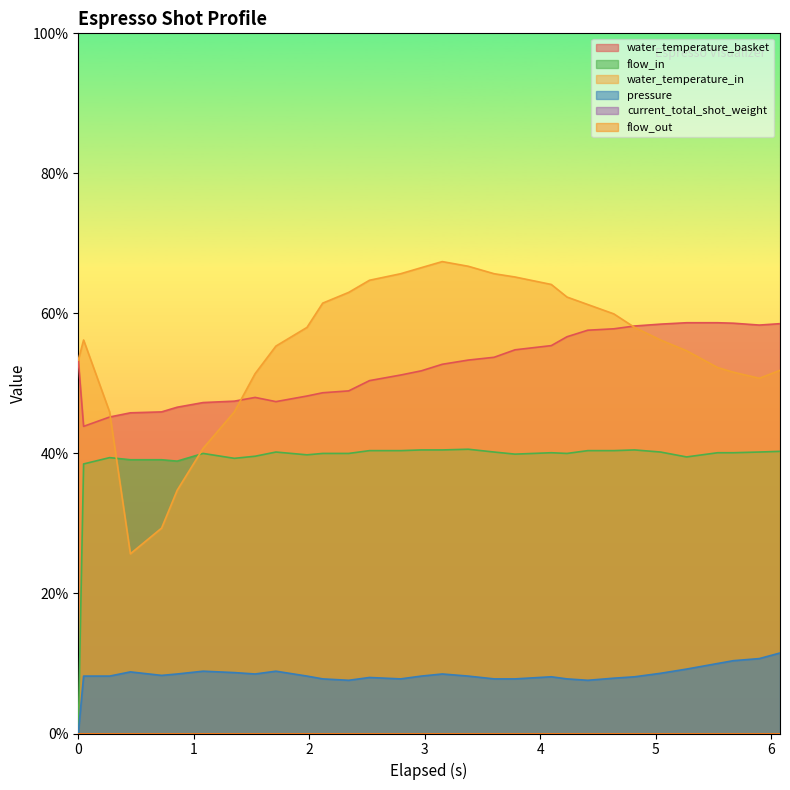

The water_temperature_basket series shows 32.9 at 27. True or false?

False